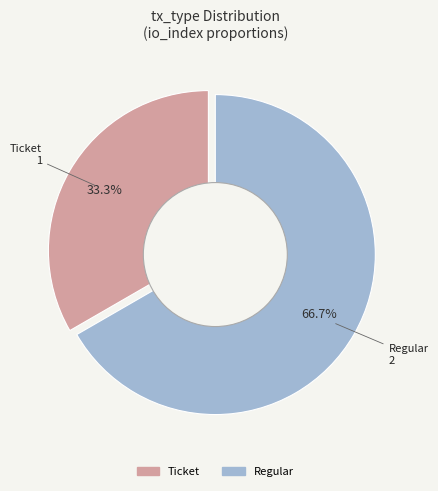

Which slice represents more than half of the pie?

Regular